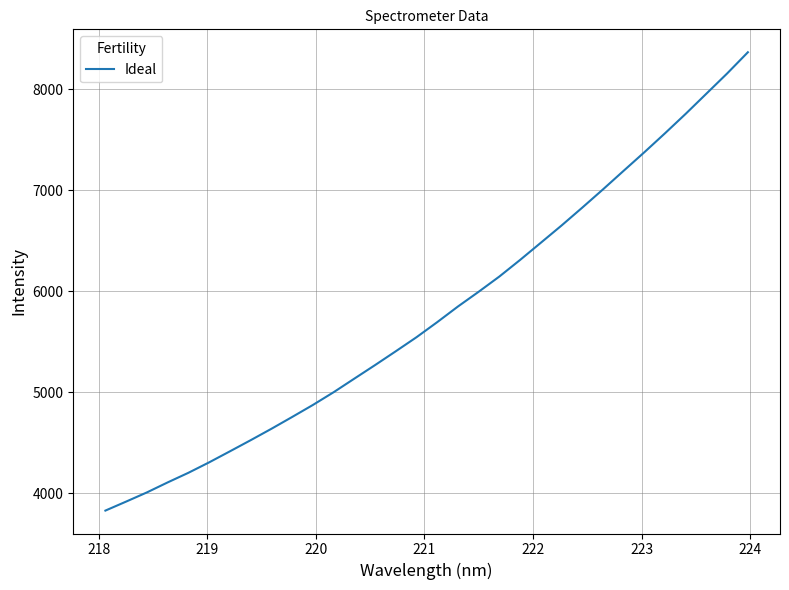

What is the difference between the maximum and minimum values?

4539.1